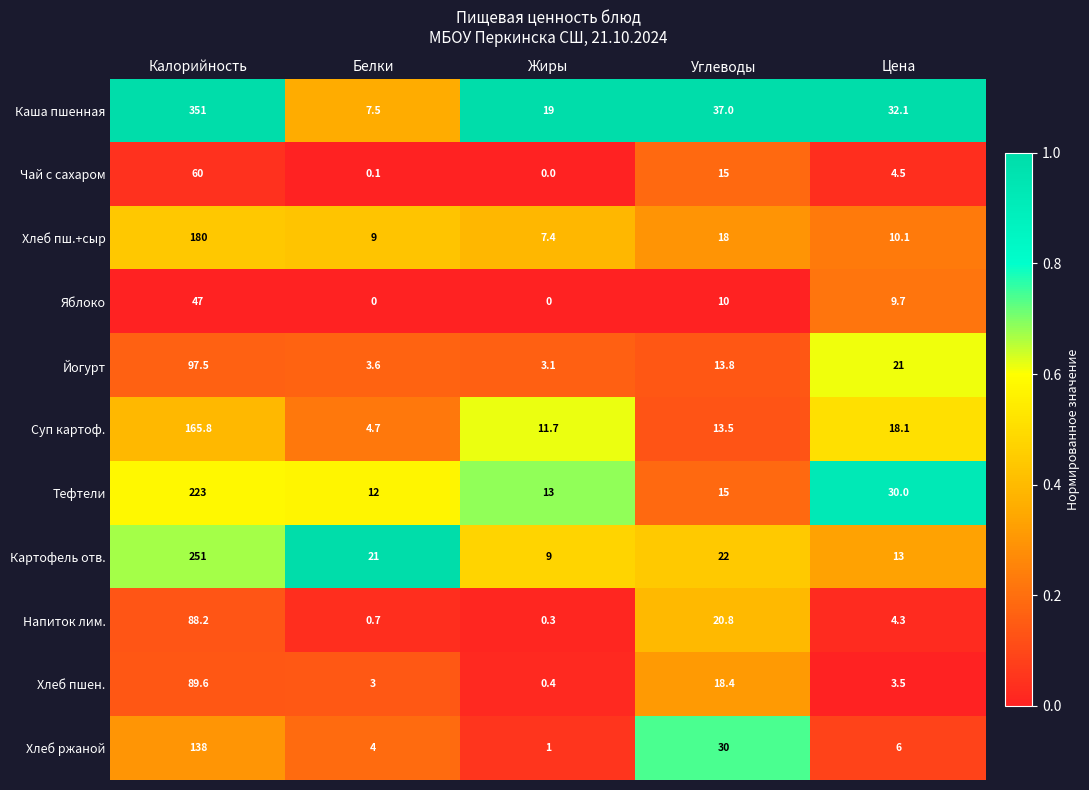

What is the sum of the Хлеб пшен. values at Цена and Белки?

6.5